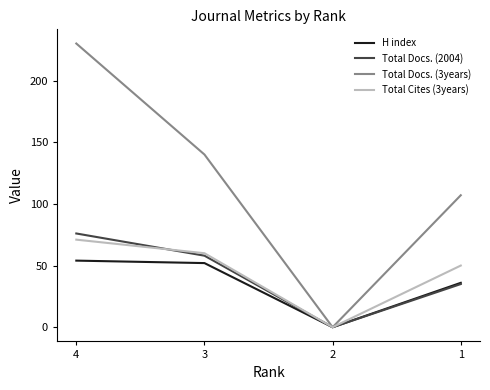

At which label does Total Docs. (2004) reach its peak?

4